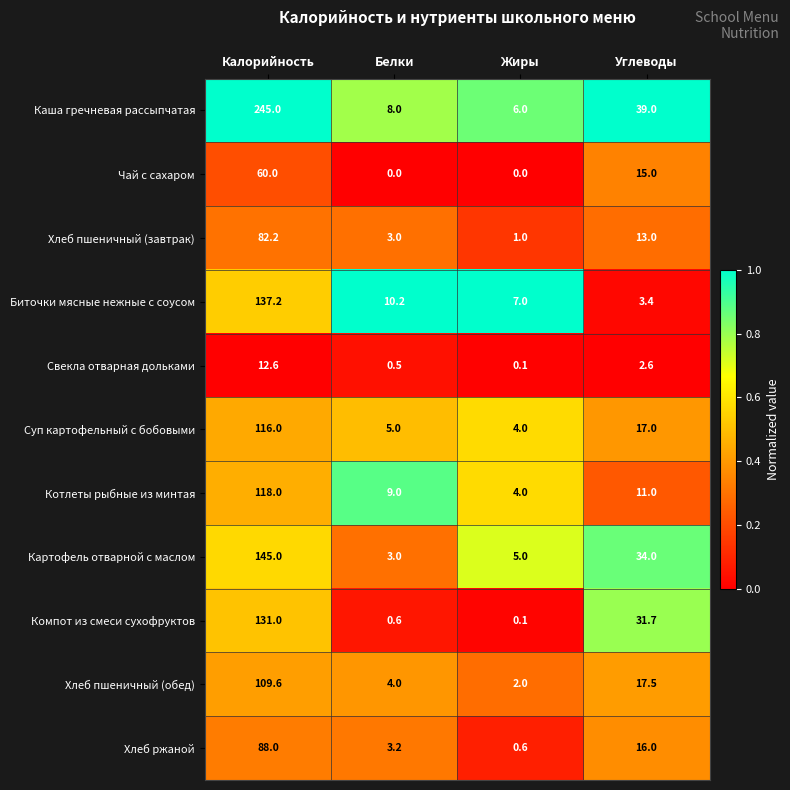

True or false: Чай с сахаром has a value of 24.3 at Жиры.

False